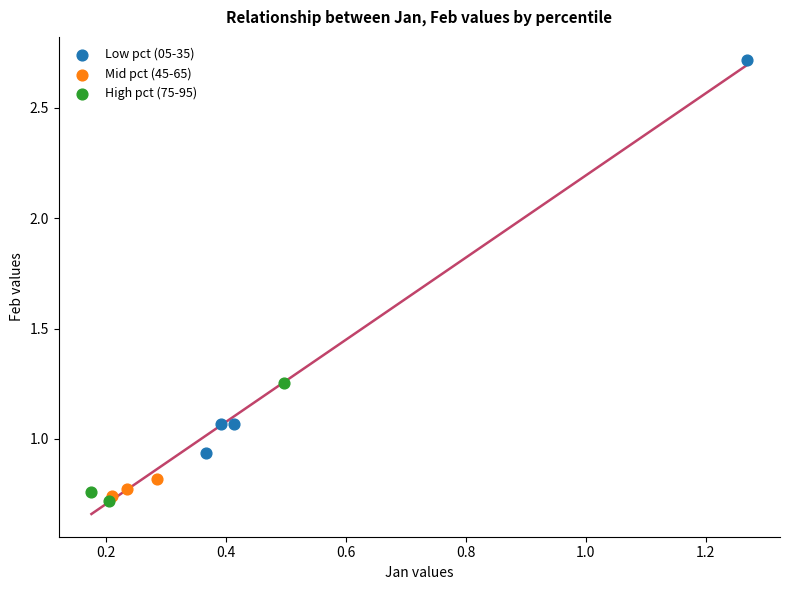

Which series contains the highest Y value?

Low pct (05-35)